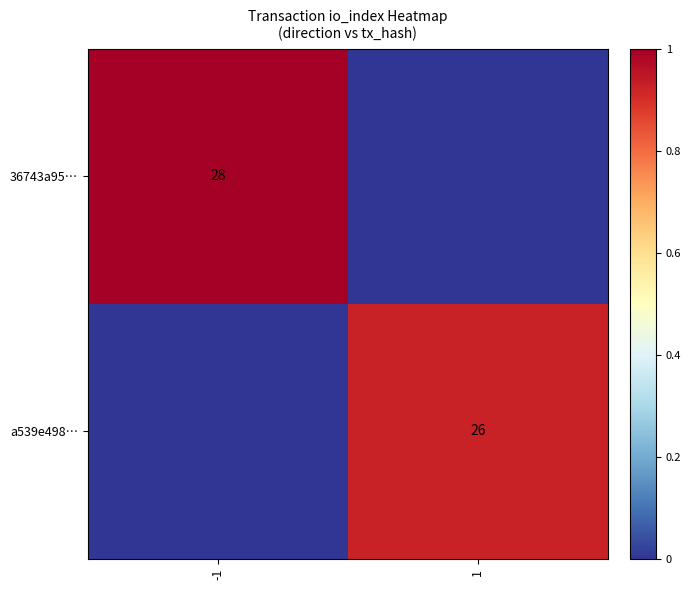

Is the value of 36743a95… at -1 greater than the value of a539e498… at 1?

Yes